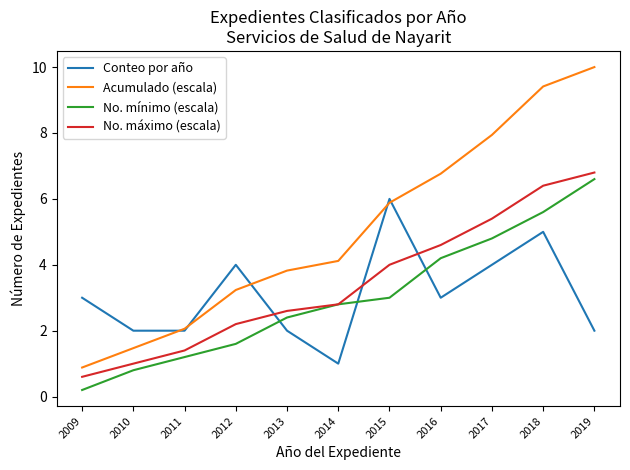

Which category has the lowest value in the Acumulado (escala) series?

2009